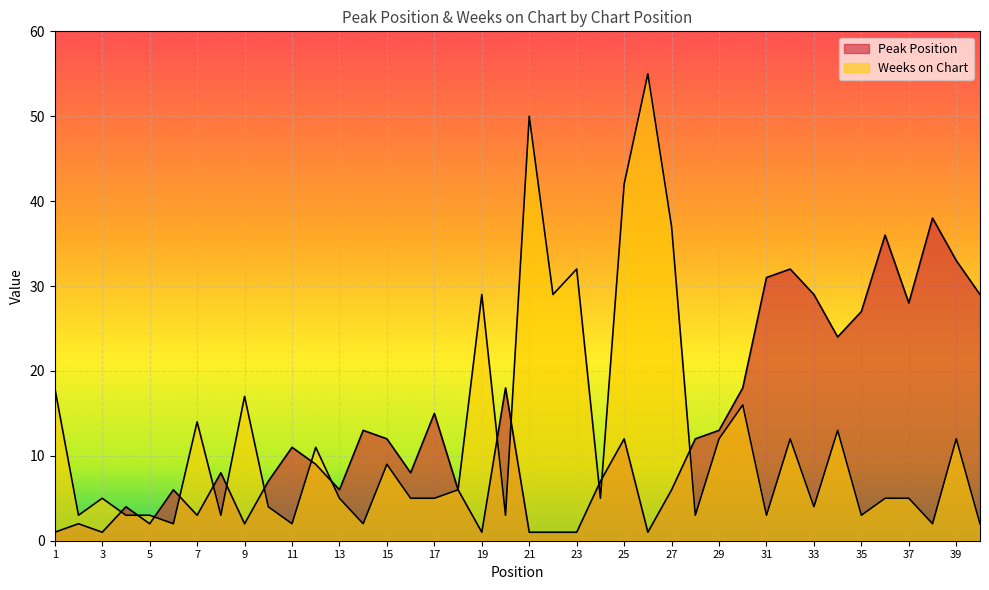

The value of Weeks on Chart at 36 is 5. True or false?

True